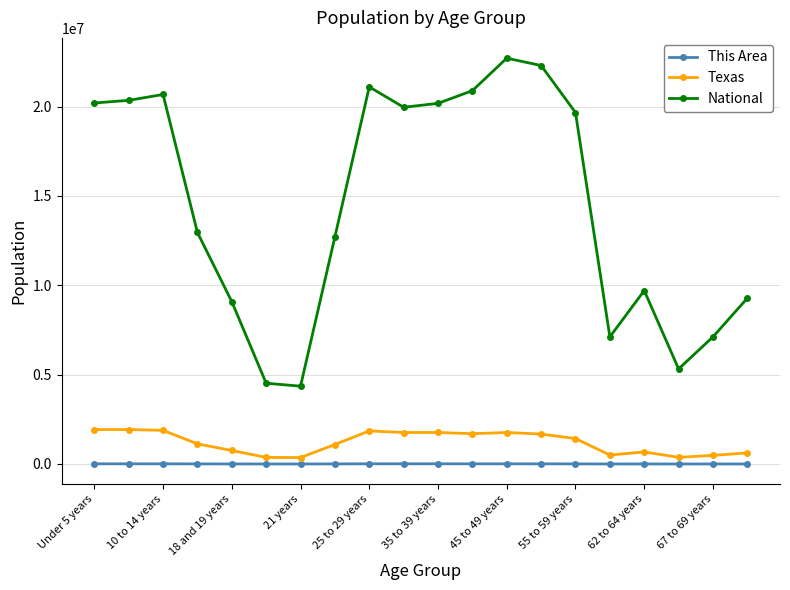

Which series has the largest total across all categories?

National